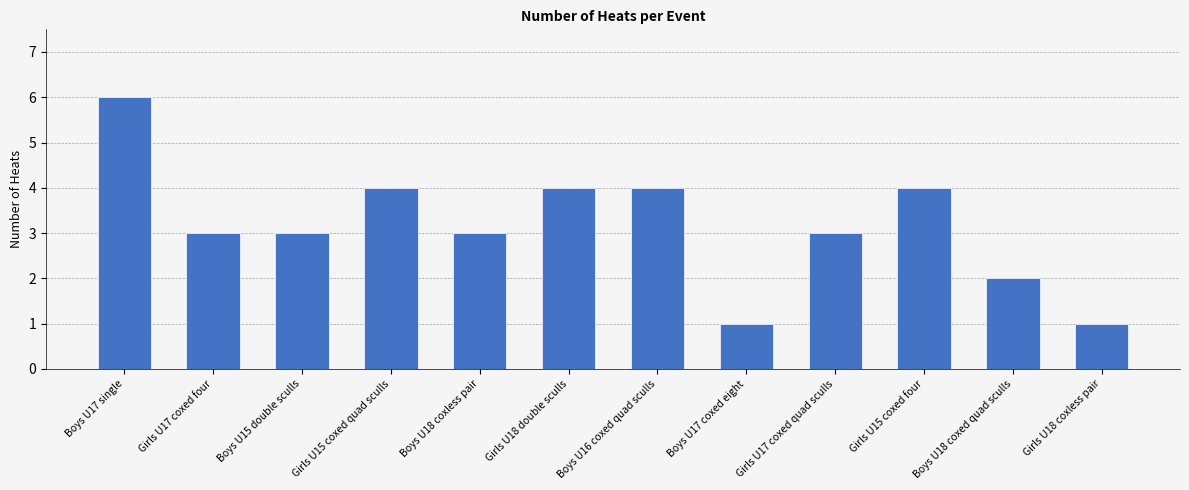

Which category has the highest value across all series?

Boys U17 single